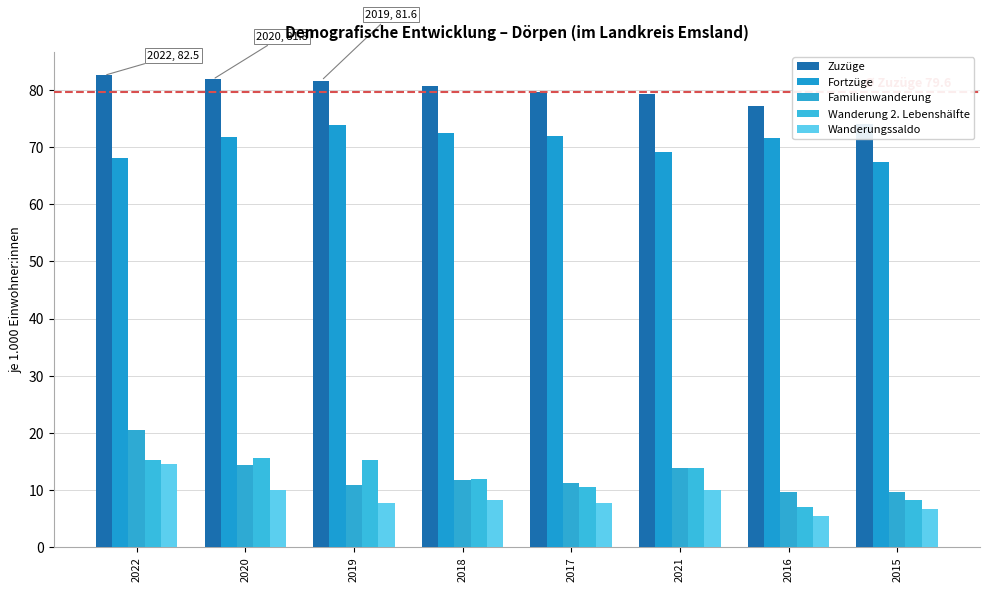

List the series in order of their peak value, highest first.

Zuzüge, Fortzüge, Familienwanderung, Wanderung 2. Lebenshälfte, Wanderungssaldo